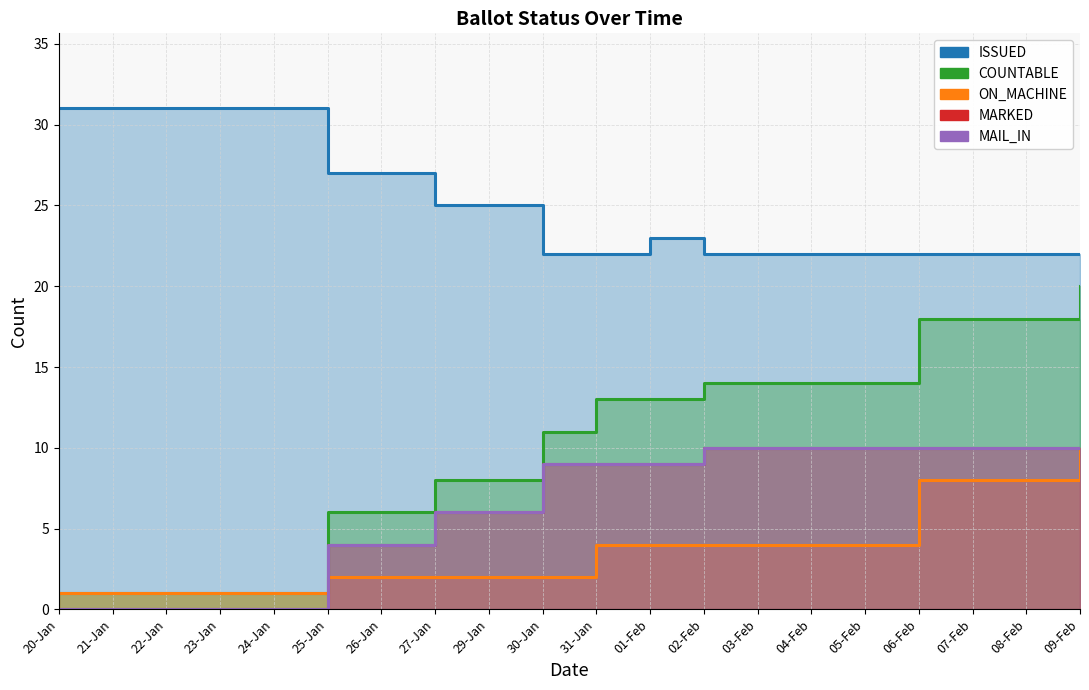

True or false: MARKED and MAIL_IN cross at least once.

False